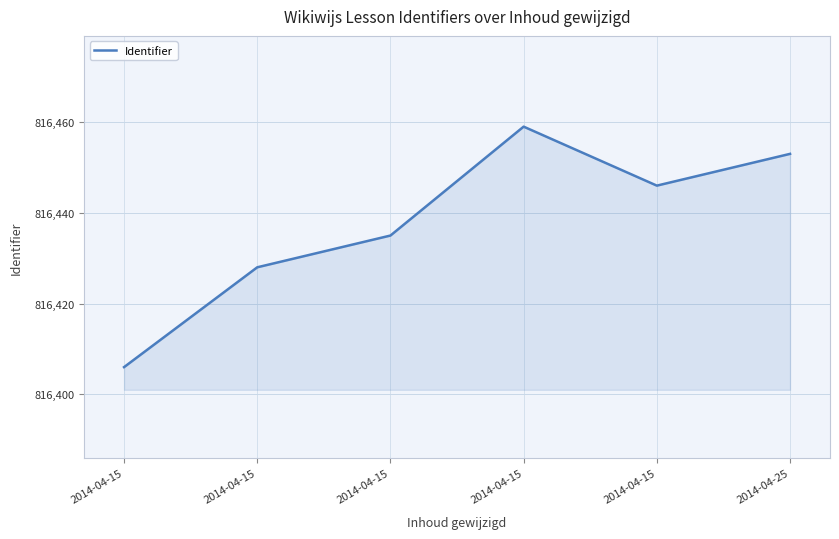

Reading right to left, list all the values displayed in this chart.

2014-04-25=816453	2014-04-15=816446	2014-04-15=816459	2014-04-15=816435	2014-04-15=816428	2014-04-15=816406